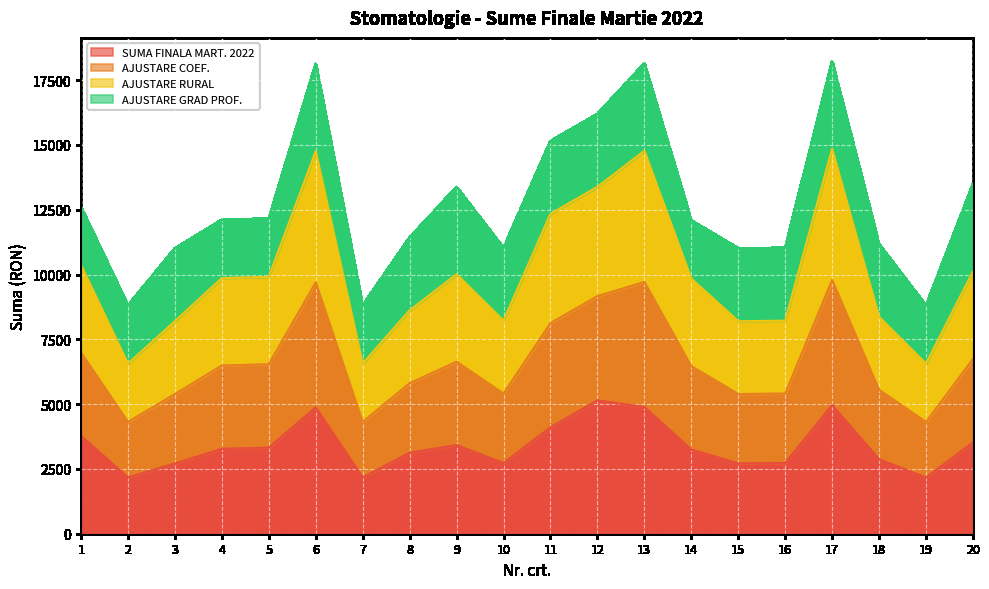

What is the total value across all series at 14?

12085.2